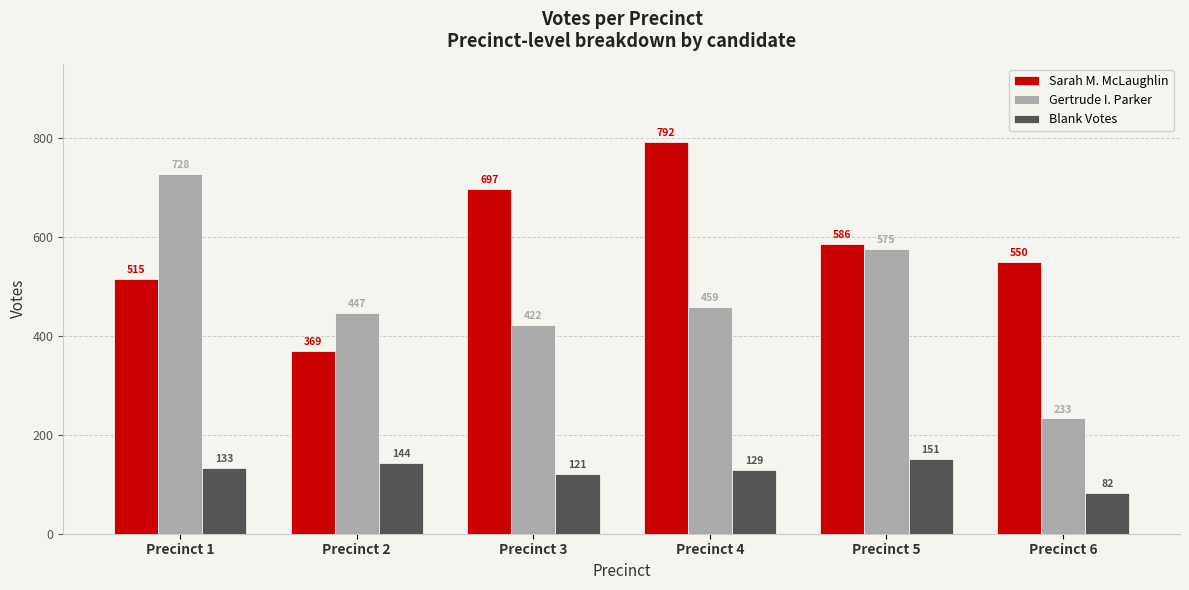

Which series changed the most between Precinct 2 and Precinct 3?

Sarah M. McLaughlin